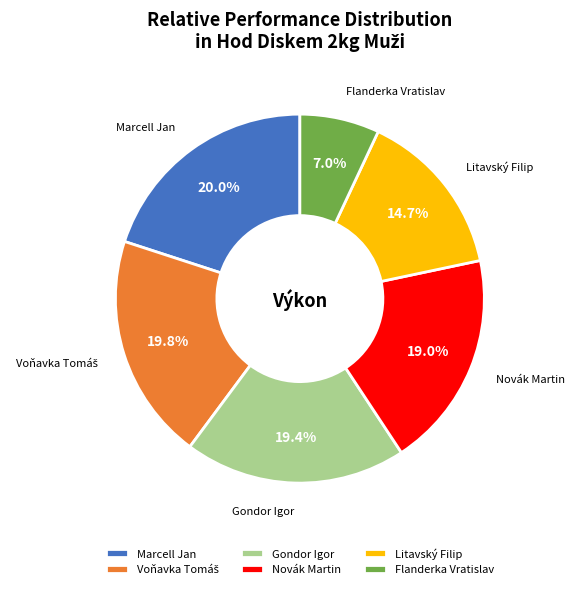

How many segments does this pie chart have?

6